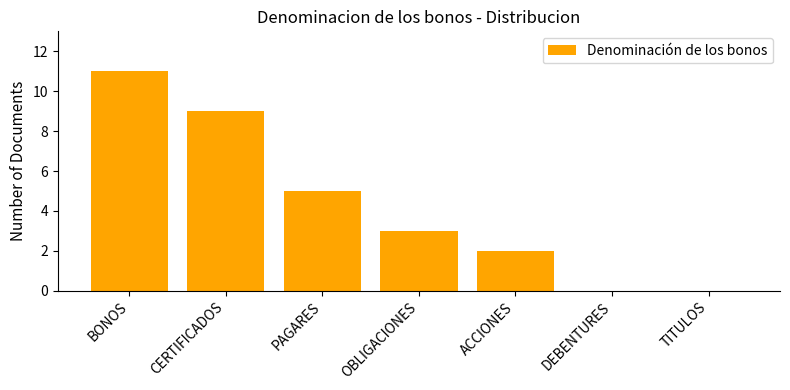

What is the change in value from PAGARES to DEBENTURES?

-5